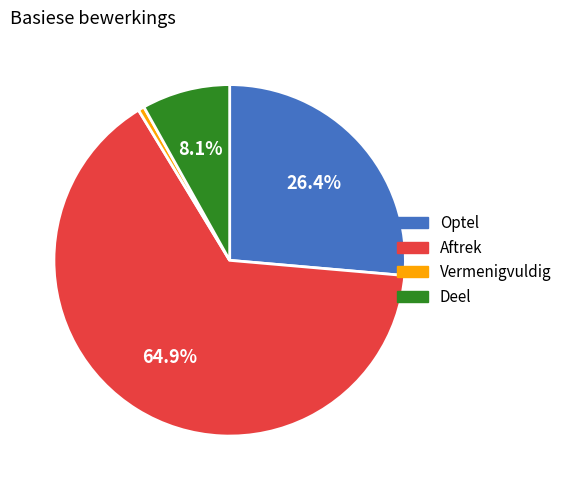

Is there any slice that represents more than half of the pie?

Yes